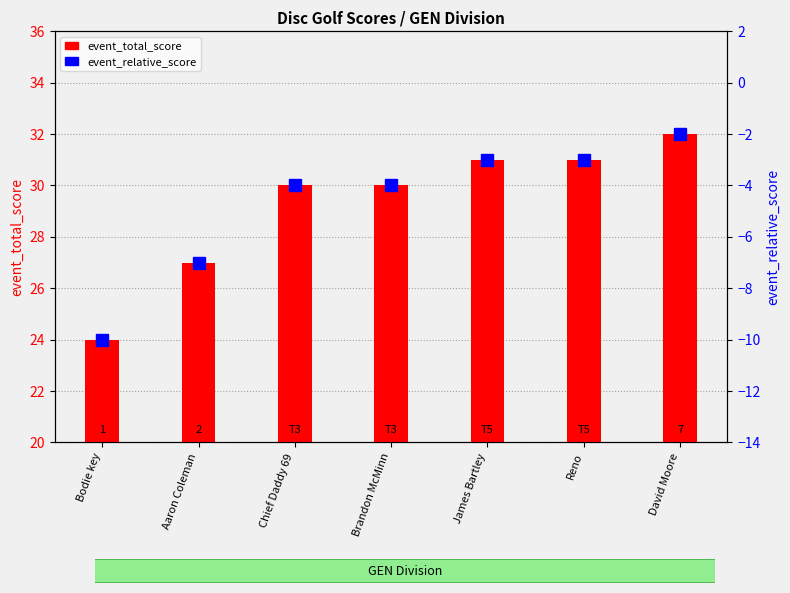

What is the minimum value for event_total_score?

24